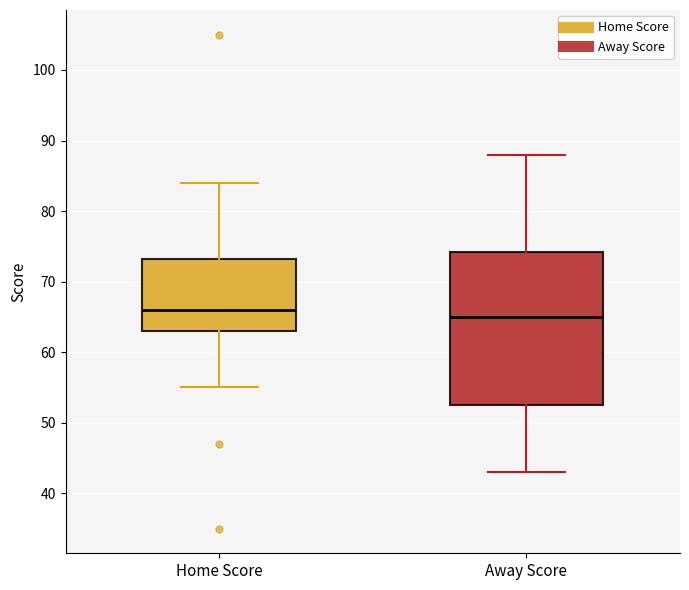

Reading left to right, read every box against the y-axis: the position of its median line, the range the box covers, and the ends of its whiskers. The values are not printed on the chart, so give them approximately, as read against the axis.

Home Score: median 66, box 63 to 73, whiskers 55 to 84
Away Score: median 65, box 53 to 74, whiskers 43 to 88